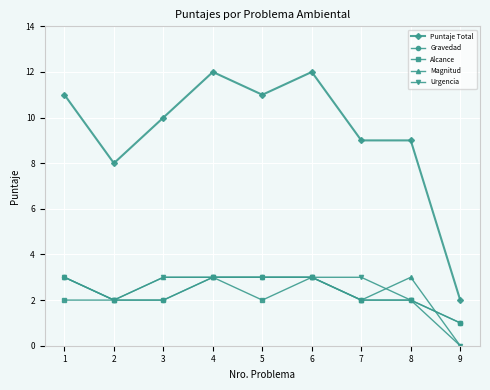

True or false: Magnitud and Puntaje Total cross at least once.

False